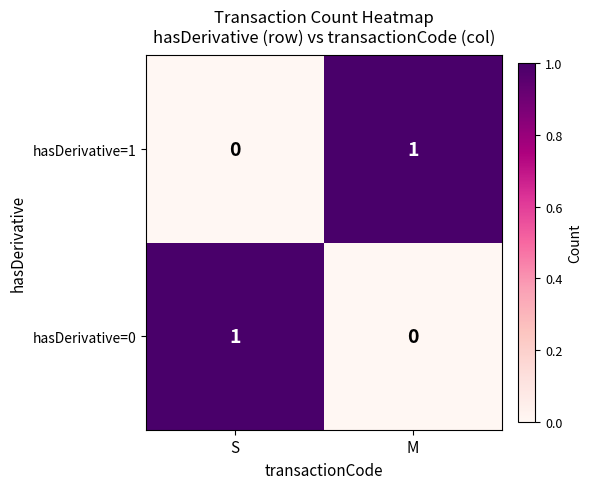

List the labels in order of hasDerivative=1 value, smallest first.

S, M